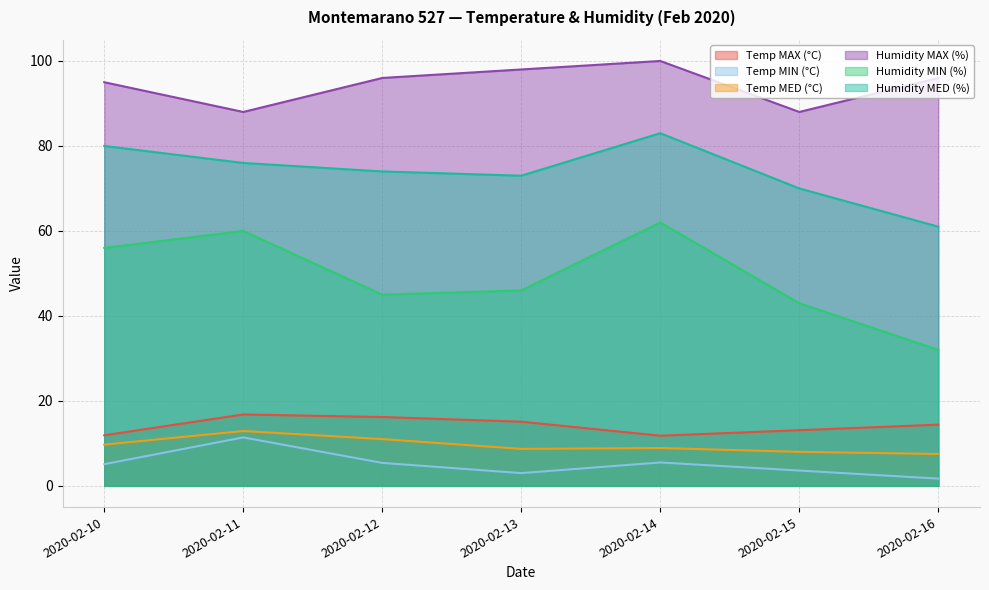

Is the value of Temp MIN (°C) at 2020-02-16 greater than the value of Temp MED (°C) at 2020-02-14?

No